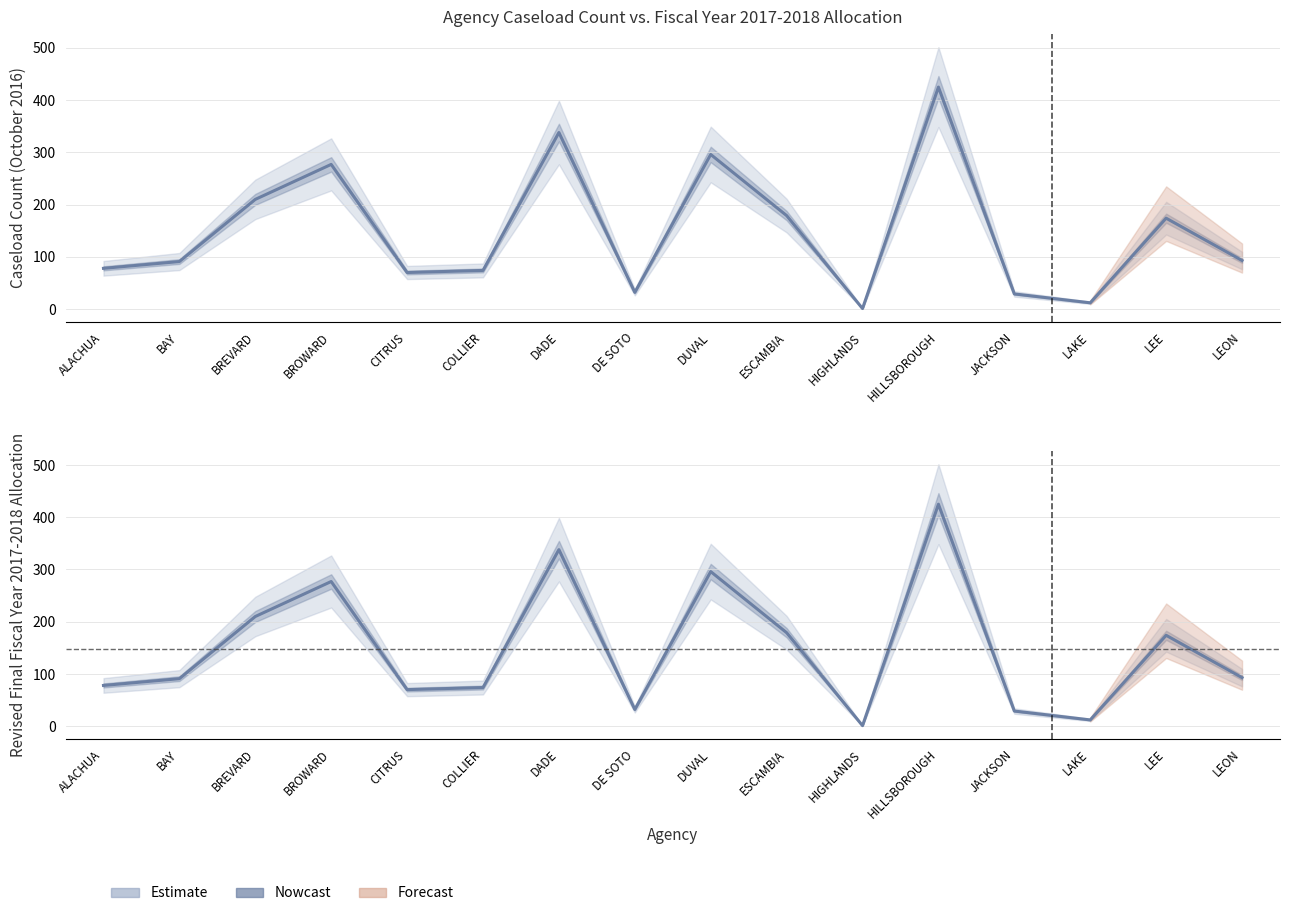

At which label does Allocation (normalized) reach its peak?

HILLSBOROUGH